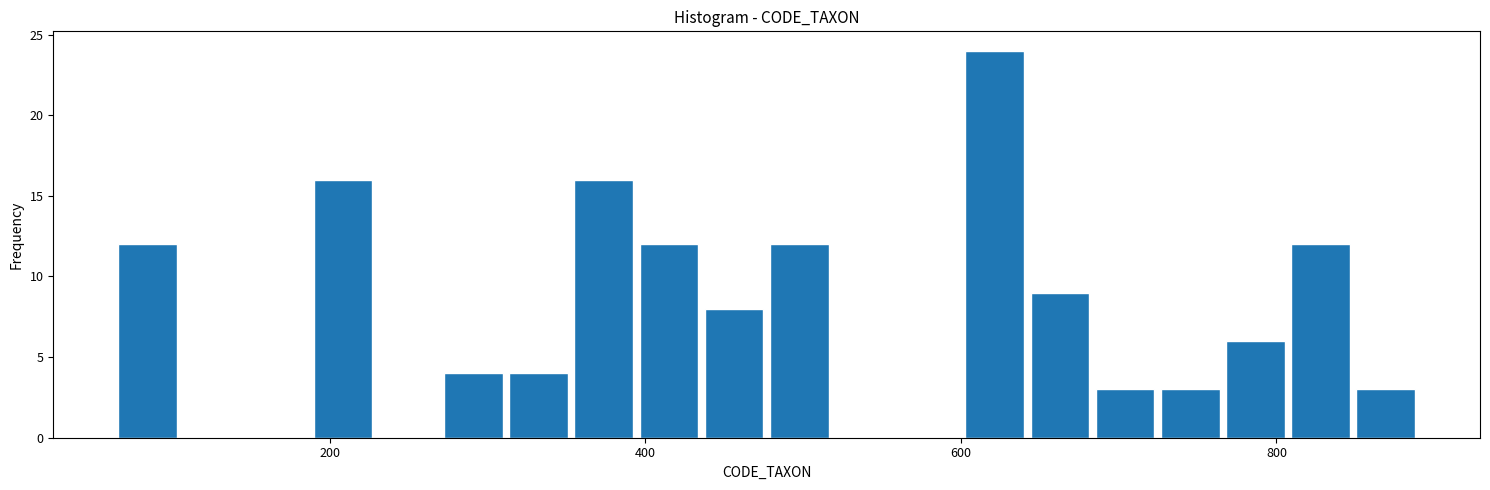

Read against the x-axis, roughly where is the centre of the tallest bar?

620